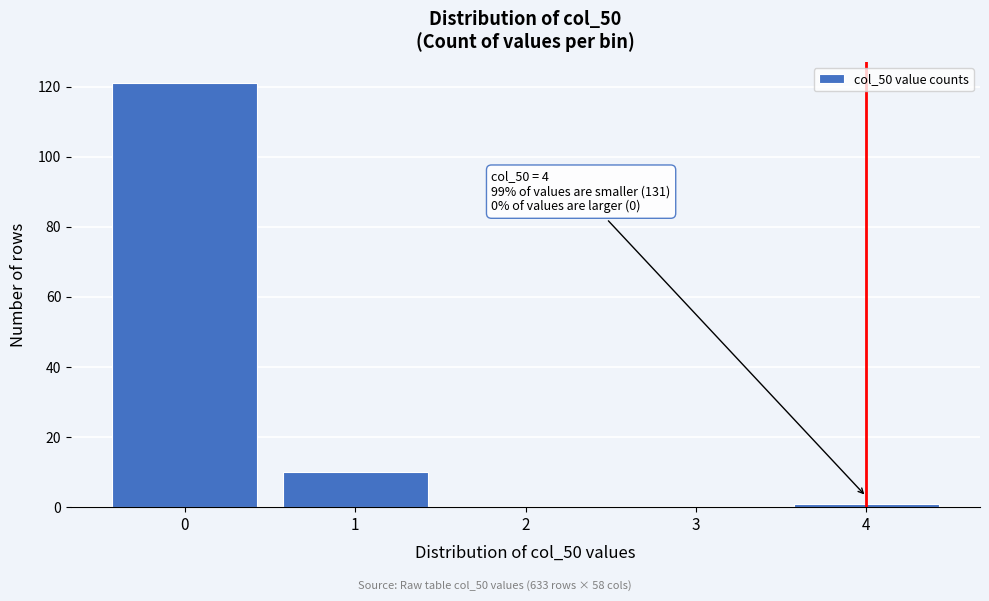

Which range on the x-axis has the tallest bar?

-0.5 to 0.5